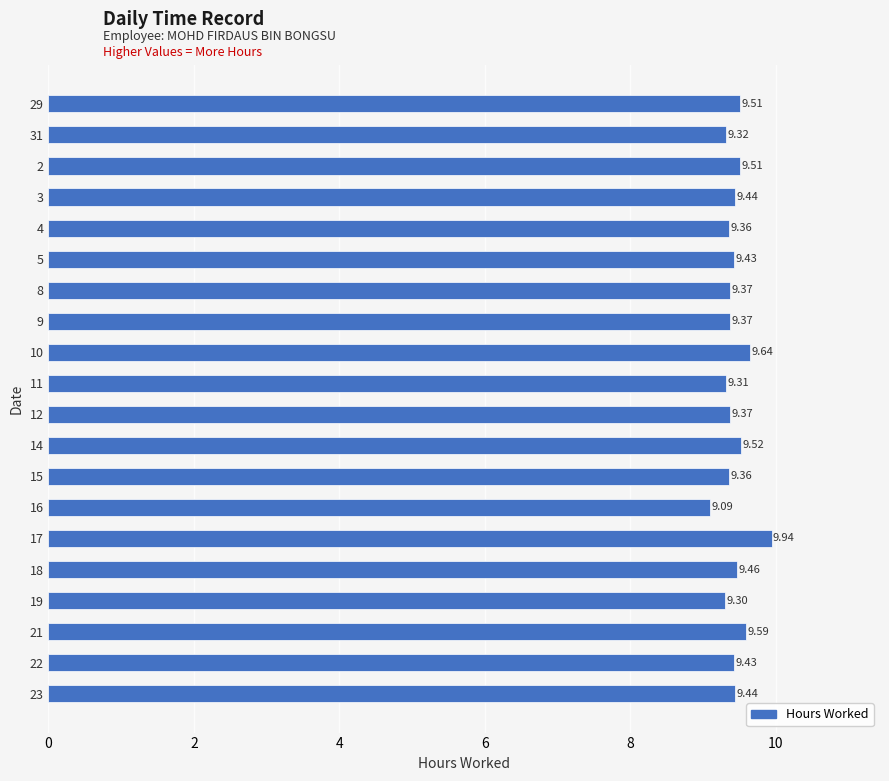

What is the change in value from 15 to 23?

+0.1